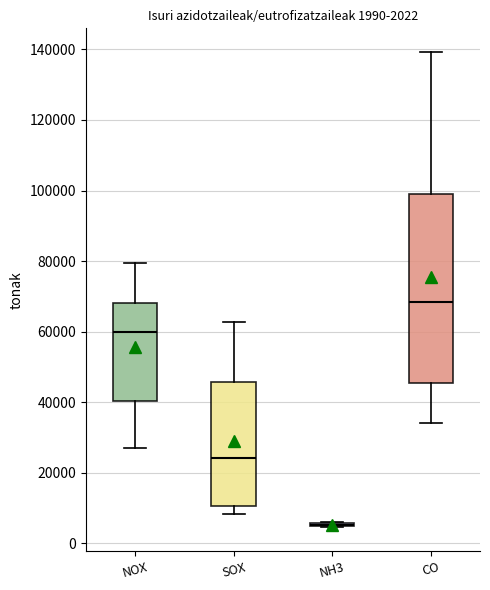

Which box is the tallest, from its lower edge to its upper edge?

CO